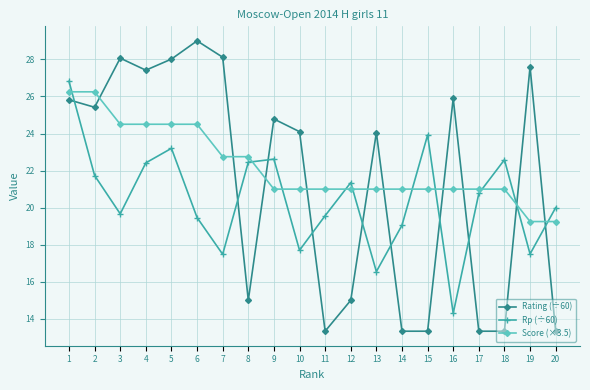

At which category is the sum across all series the highest?

1